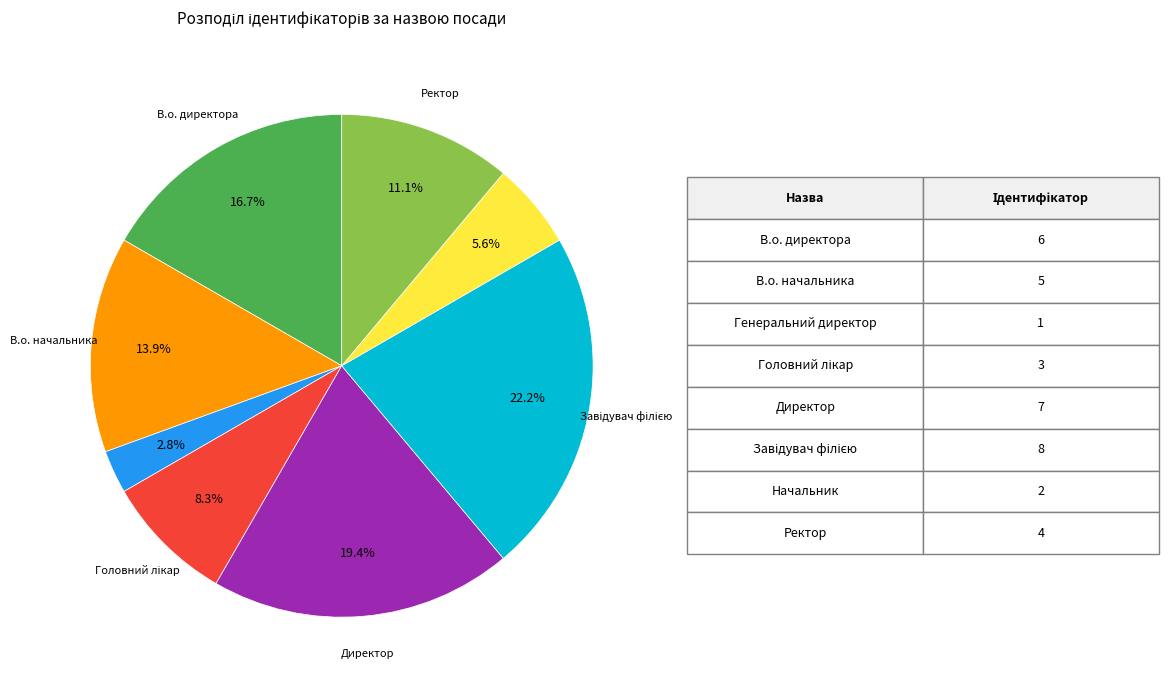

Does any single category account for the majority?

No